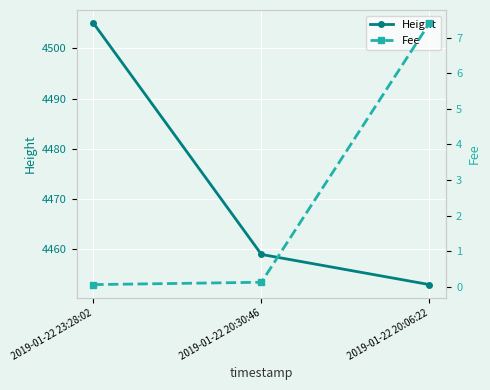

Which category has the lowest value in the Fee series?

2019-01-22 23:28:02